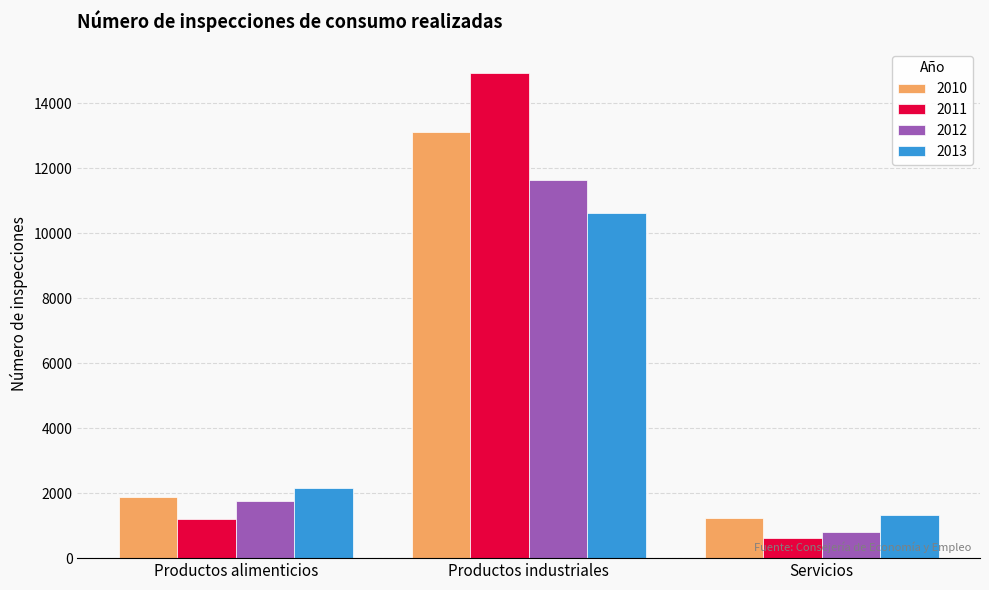

Which series has the largest total across all categories?

2011